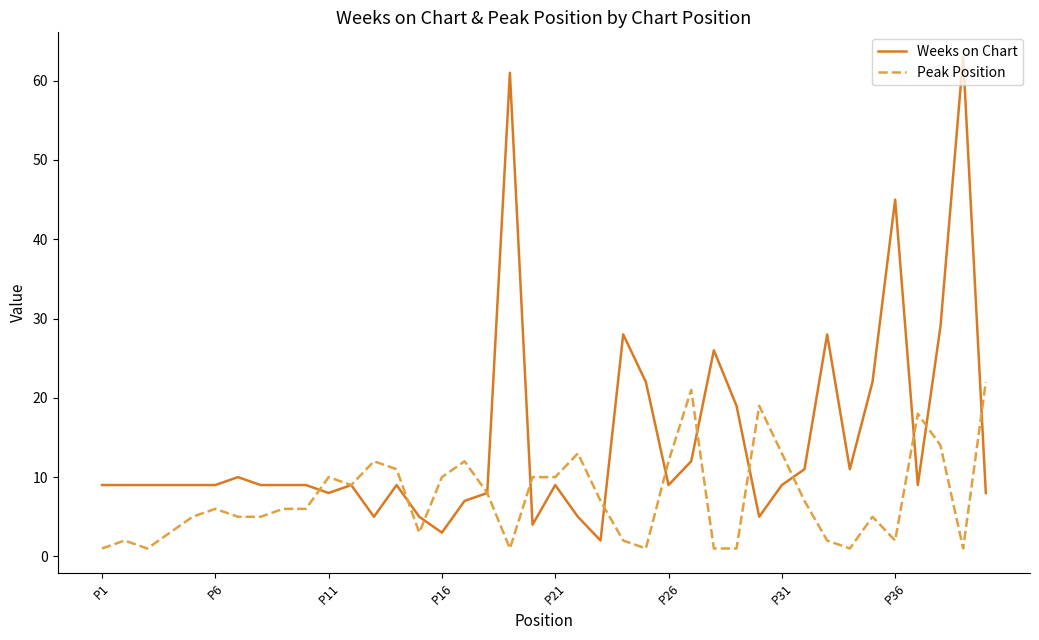

Which series has the widest spread of values?

Weeks on Chart